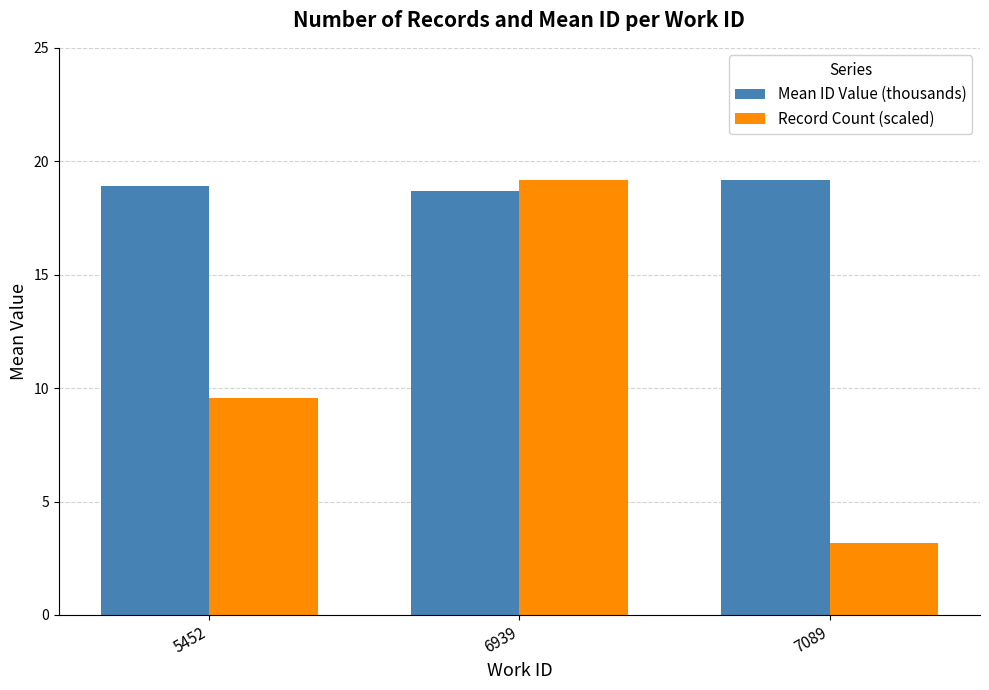

Reading left to right, transcribe all the data shown in this chart.

Mean ID Value (thousands): 5452=18.9	6939=18.7	7089=19.2
Record Count (scaled): 5452=9.6	6939=19.2	7089=3.2